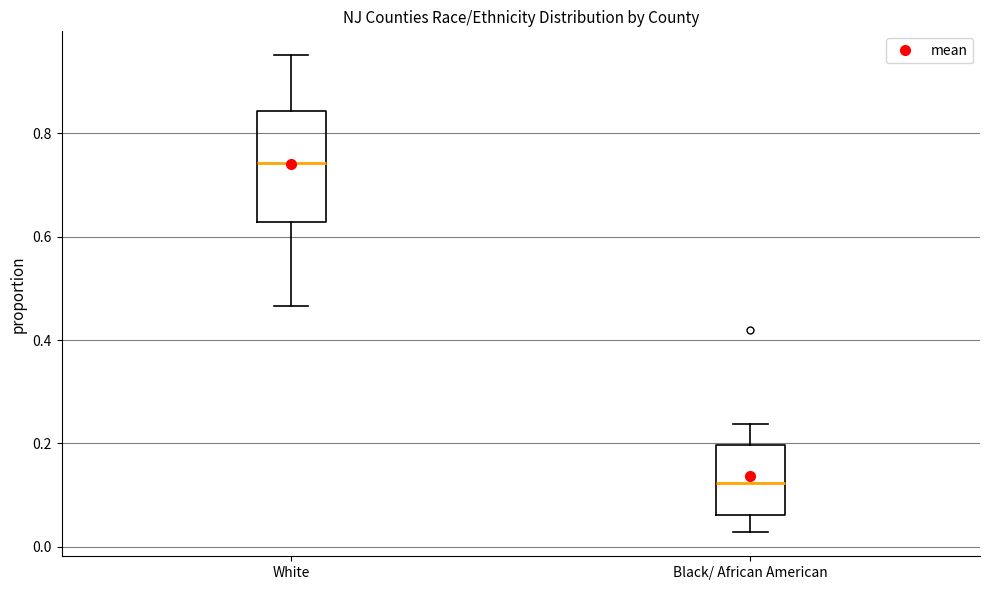

Where does the upper whisker of the box for White end on the y-axis? The values are not printed on the chart, so give them approximately, as read against the axis.

0.96